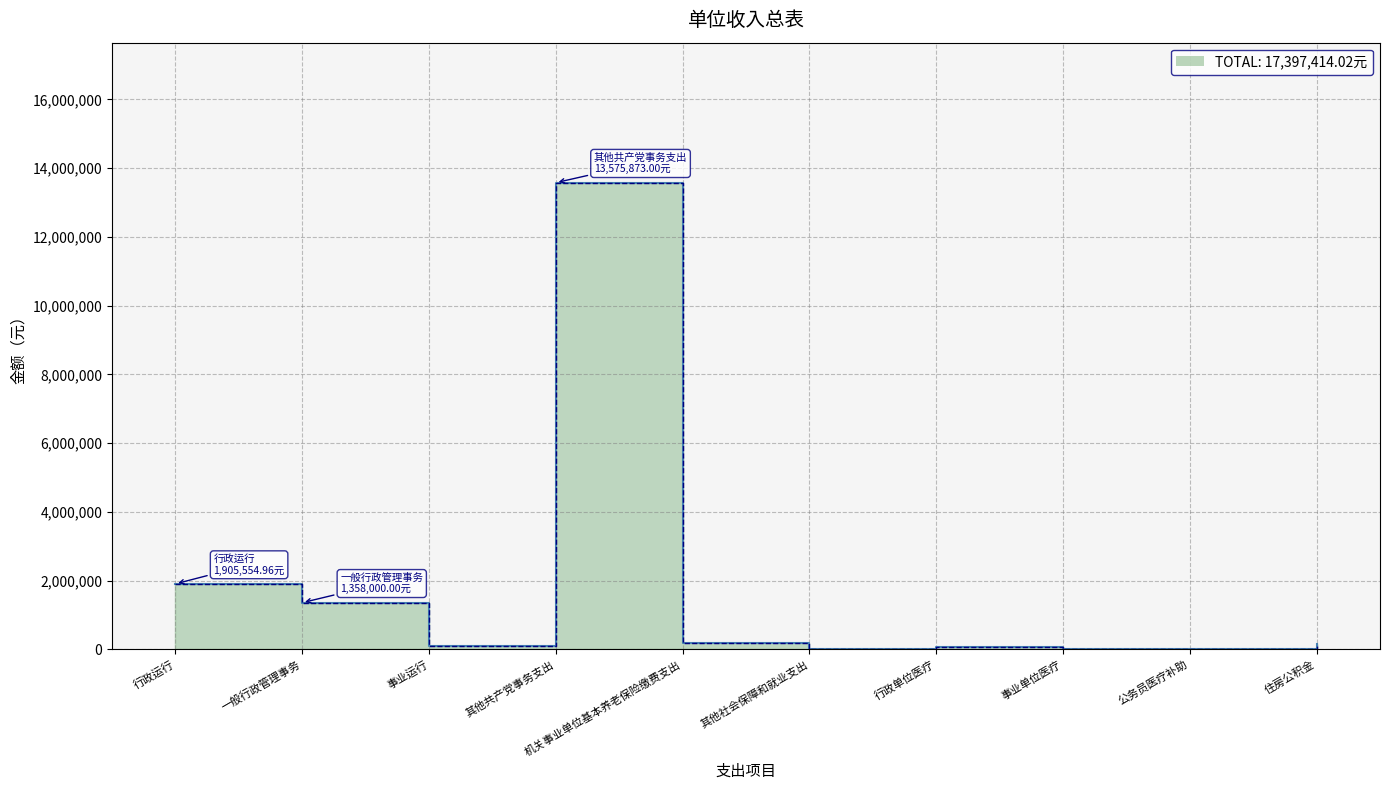

Between 机关事业单位基本养老保险缴费支出 and 住房公积金, which series saw the biggest shift?

合计_line